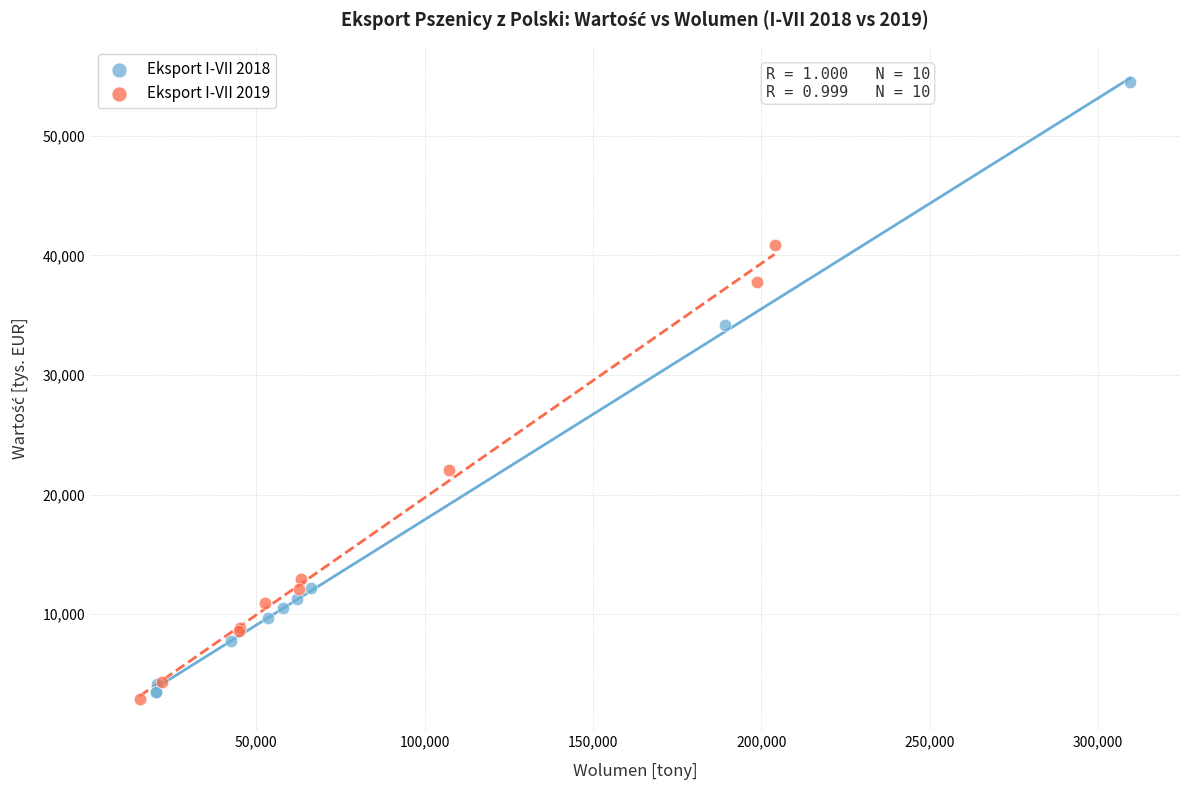

Which series contains the highest Y value?

Eksport I-VII 2018